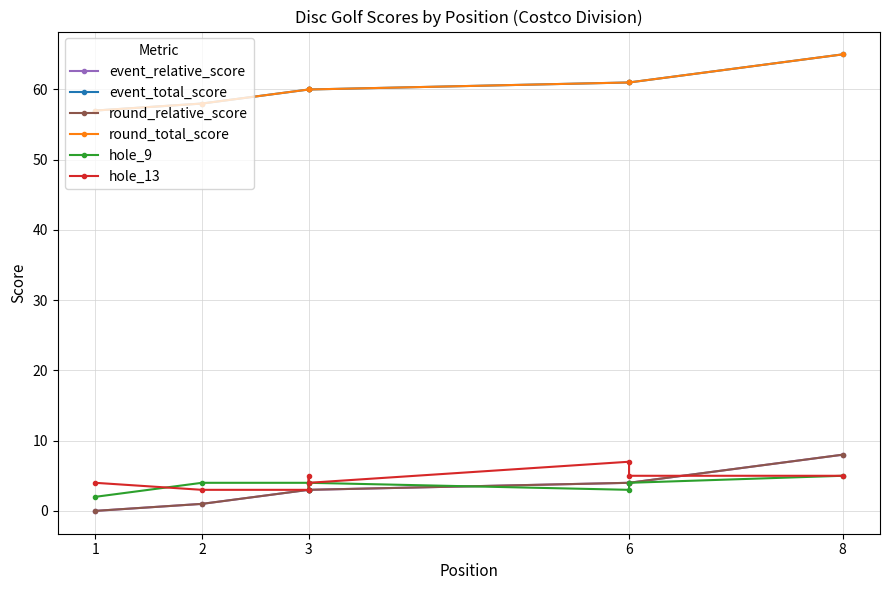

Reading left to right, what are all the values shown in this chart?

event_relative_score: 0	1	3	3	3	4	4	8
event_total_score: 57	58	60	60	60	61	61	65
round_relative_score: 0	1	3	3	3	4	4	8
round_total_score: 57	58	60	60	60	61	61	65
hole_9: 2	4	4	3	4	3	4	5
hole_13: 4	3	3	5	4	7	5	5